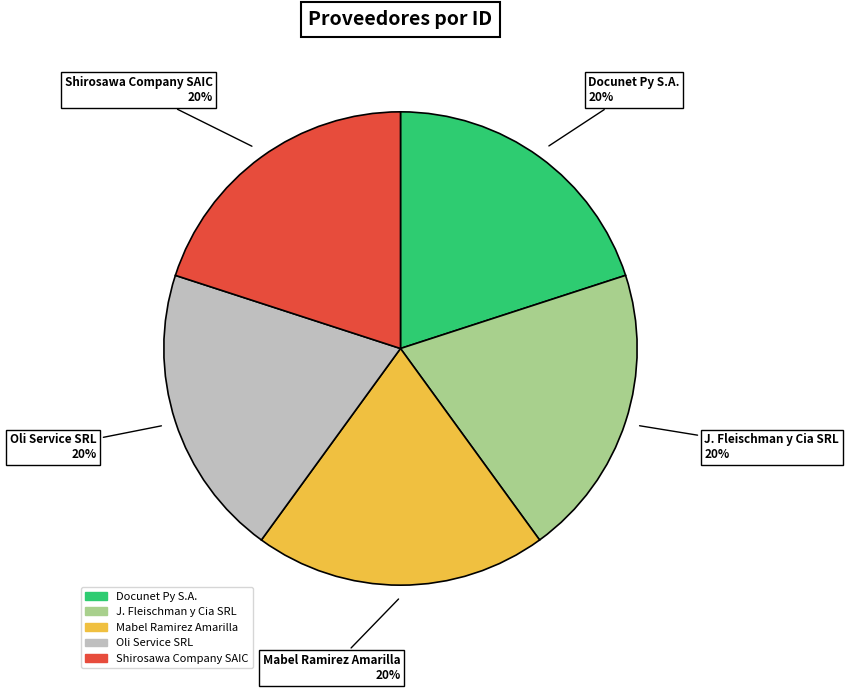

Count the number of slices in the pie.

5